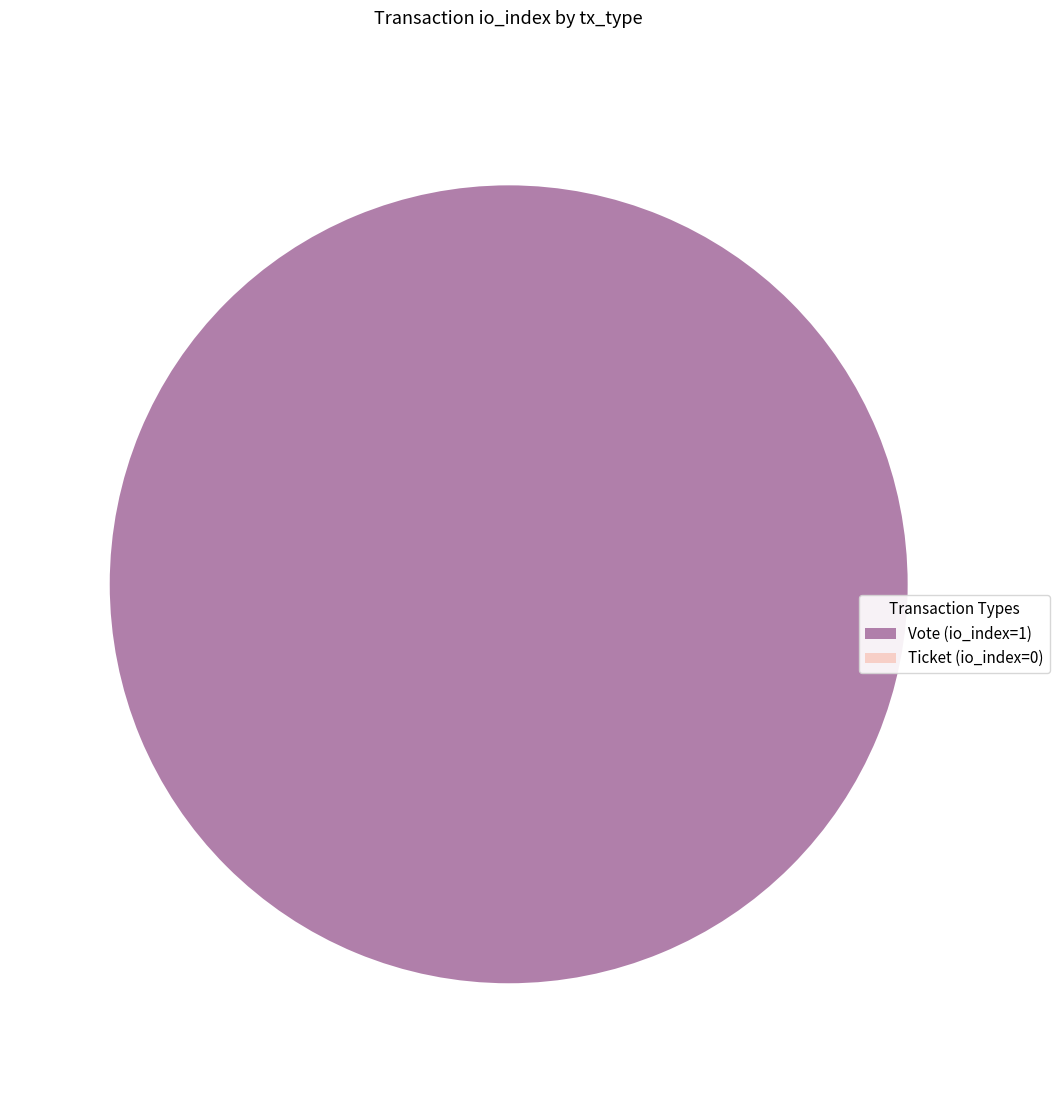

Count the number of slices in the pie.

2